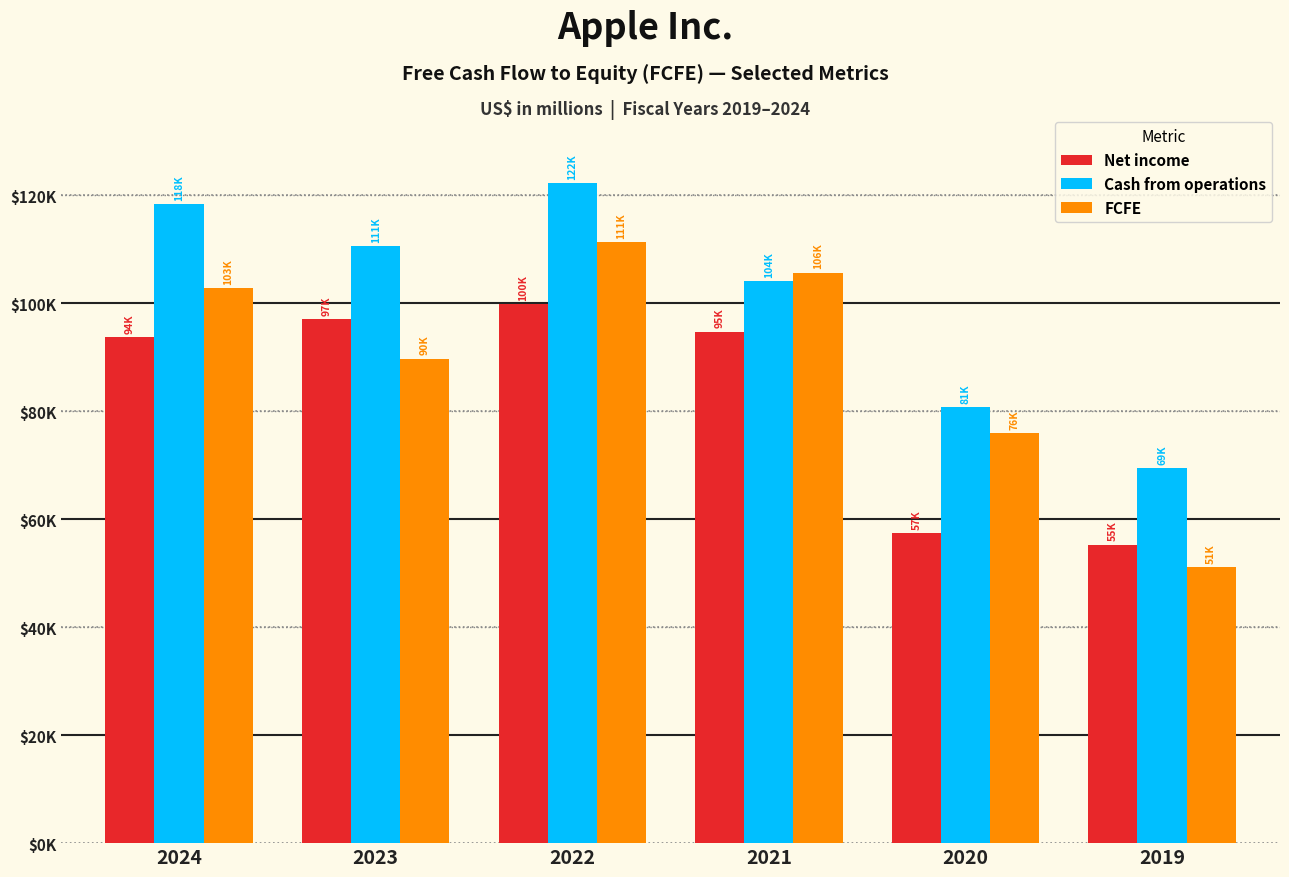

Which series has the largest total across all categories?

Cash from operations